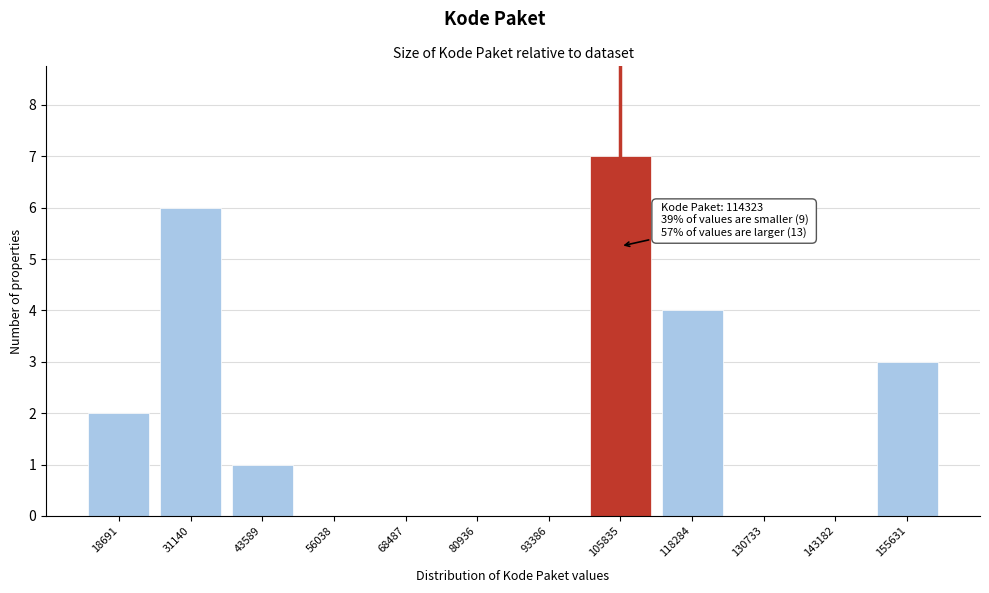

Reading right to left, extract all data points from this chart.

155631=3	143182=0	130733=0	118284=4	105835=7	93386=0	80936=0	68487=0	56038=0	43589=1	31140=6	18691=2